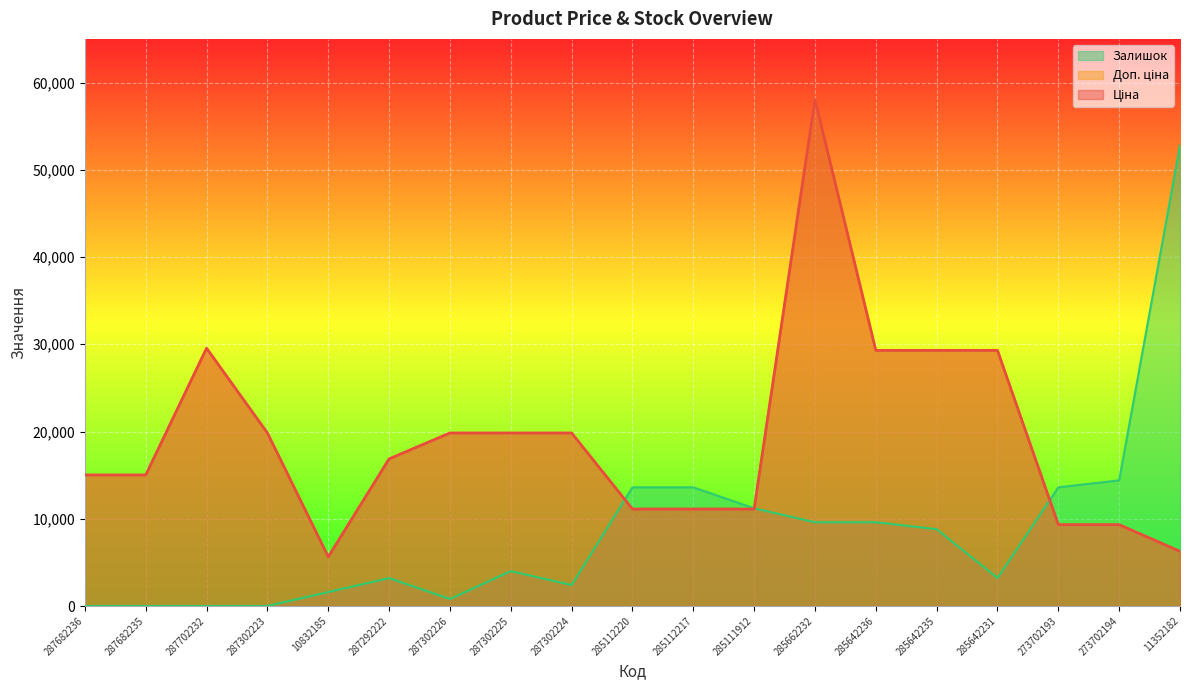

Reading left to right, list all the values displayed in this chart.

Ціна: 15019.2	15019.2	29548.9	19831.1	5636.0	16863.2	19831.1	19831.1	19831.1	11113.6	11113.6	11113.6	58037.0	29294.9	29294.9	29294.9	9321.4	9321.4	6266.7
Доп. ціна: 15019.2	15019.2	29548.9	19831.1	5636.0	16863.2	19831.1	19831.1	19831.1	11113.6	11113.6	11113.6	58037.0	29294.9	29294.9	29294.9	9321.4	9321.4	6266.7
Залишок: 0.0	0.0	0.0	0.0	1600.0	3200.0	800.0	4000.0	2400.0	13600.0	13600.0	11200.0	9600.0	9600.0	8800.0	3200.0	13600.0	14400.0	52800.0